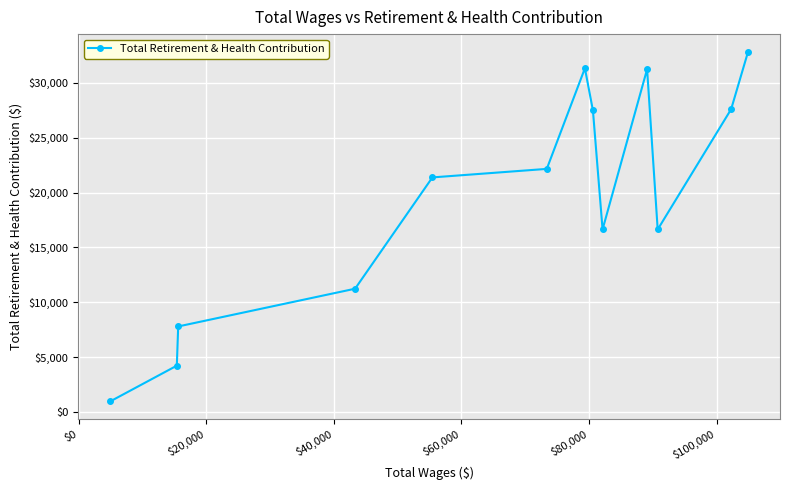

What is the greatest value displayed?

32848